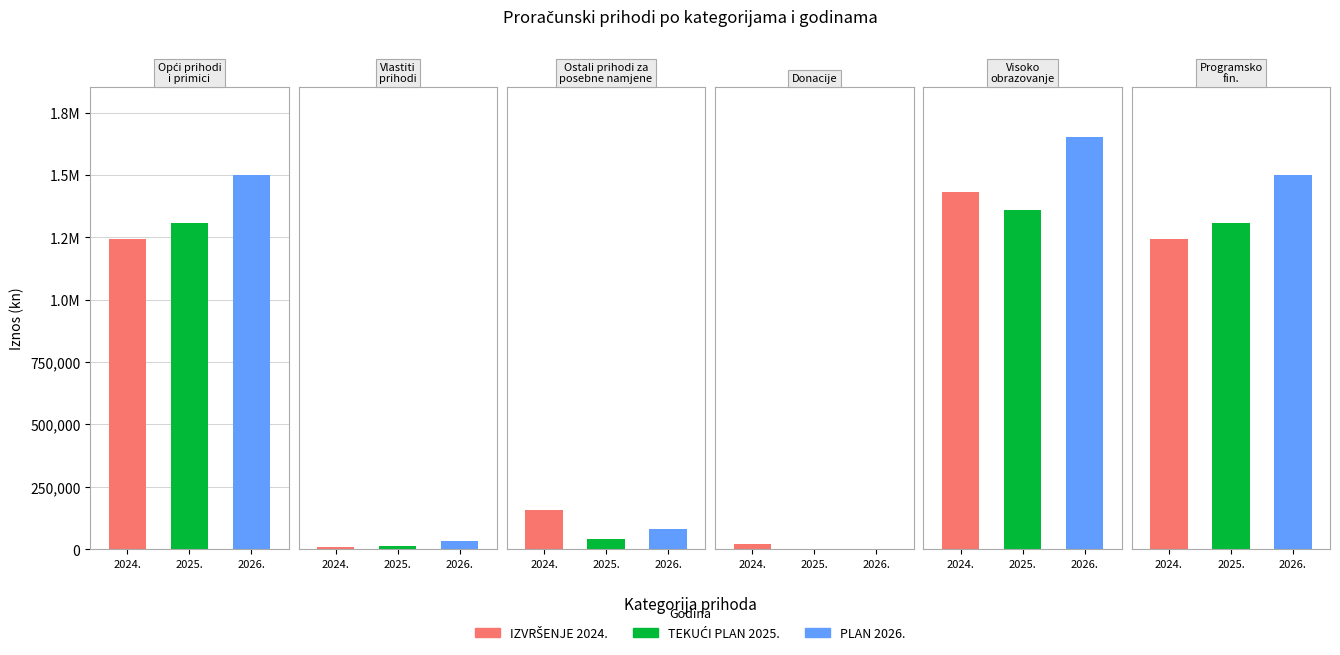

Rank the series by their maximum value, from highest to lowest.

PLAN 2026., IZVRŠENJE 2024., TEKUĆI PLAN 2025.